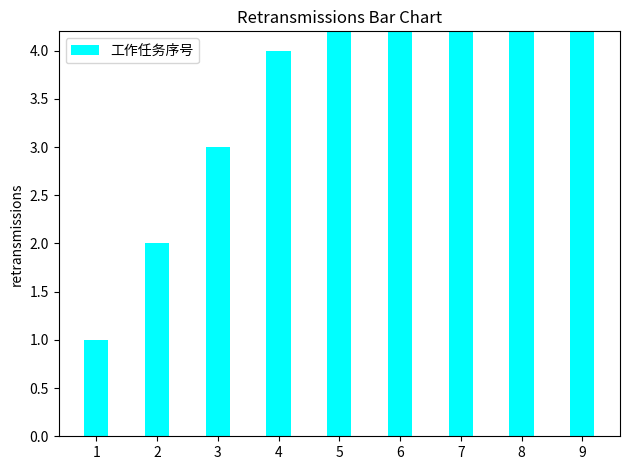

What is the maximum value shown in the chart?

9